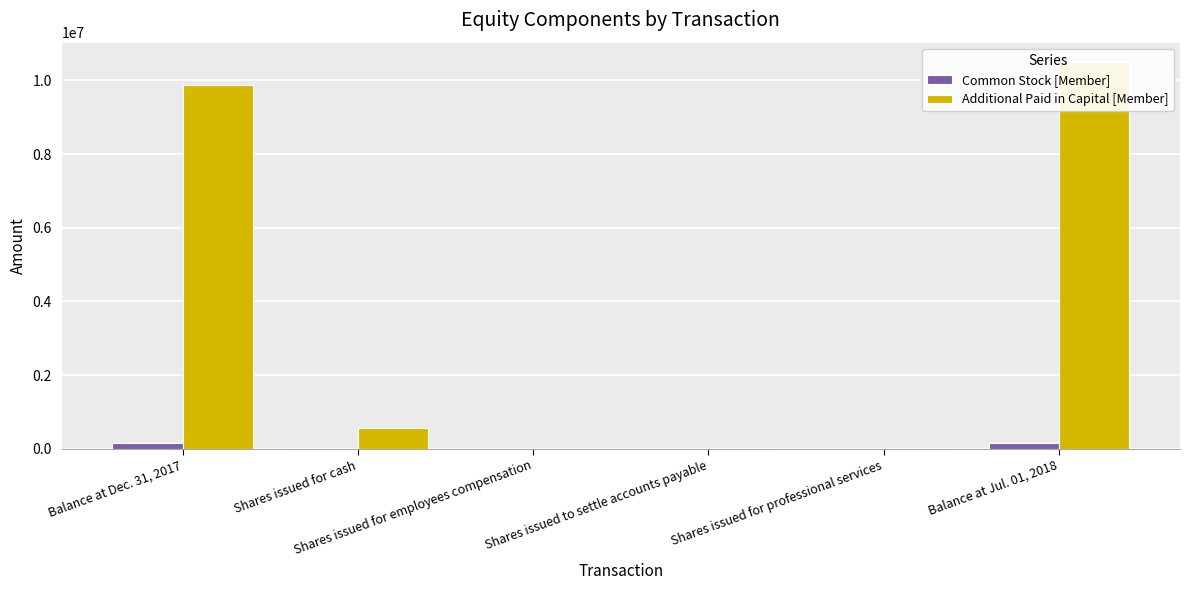

What is the difference between the highest and lowest values at Balance at Dec. 31, 2017?

9729334